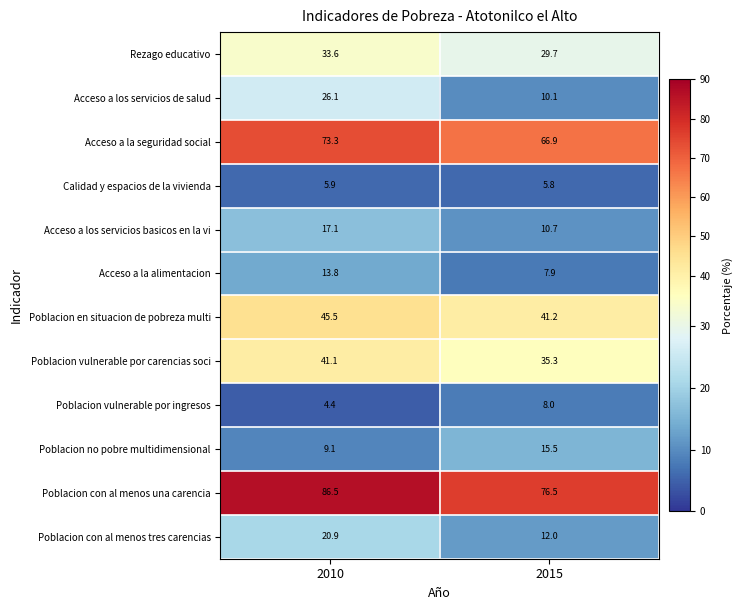

At which label does Poblacion con al menos una carencia reach its peak?

2010